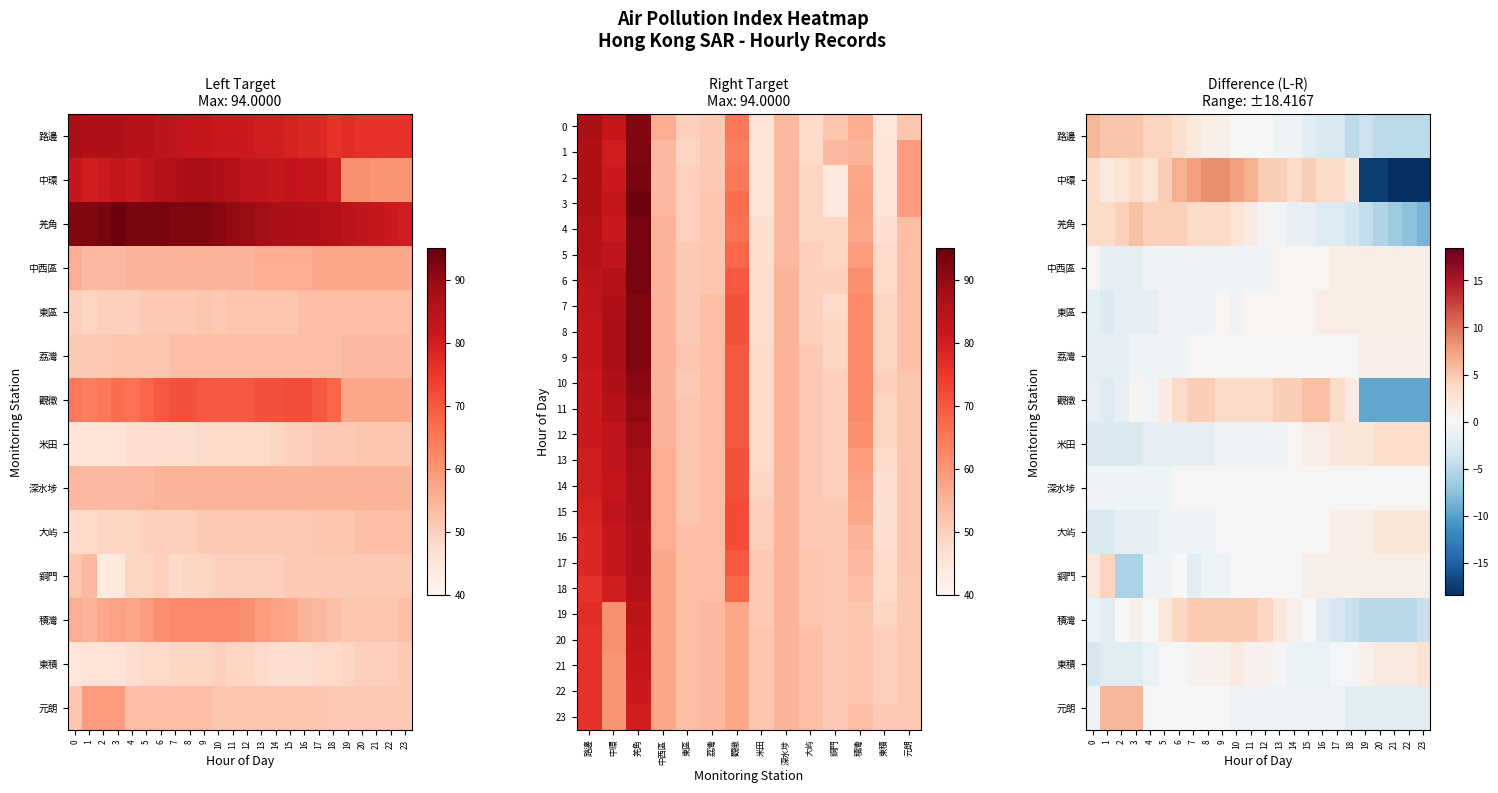

What is the difference between the maximum and minimum values in the 4 series?

4.0